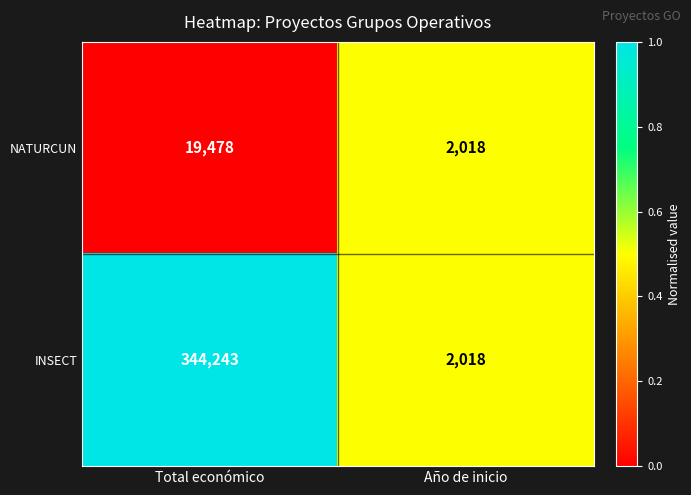

List the series in order of their overall mean, highest first.

INSECT, NATURCUN